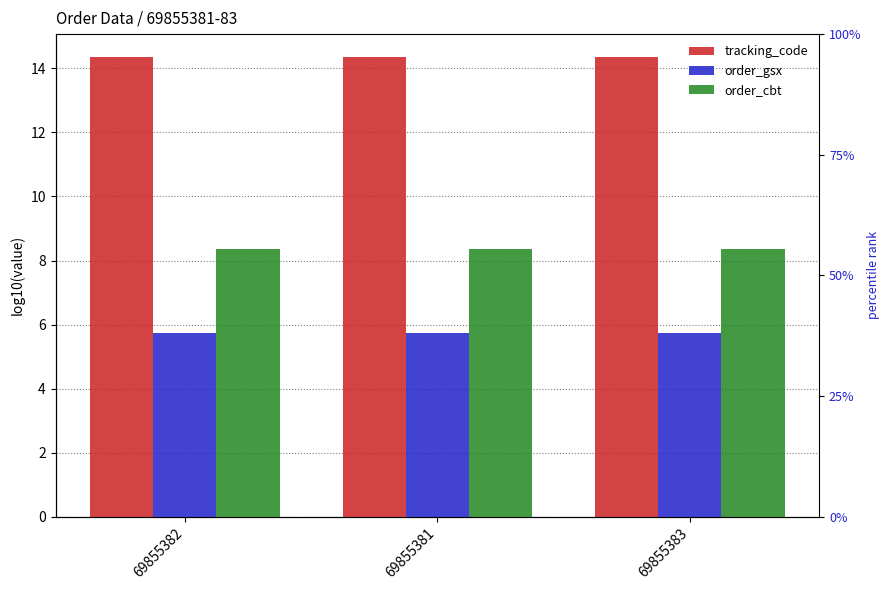

Which series has the largest total across all categories?

tracking_code